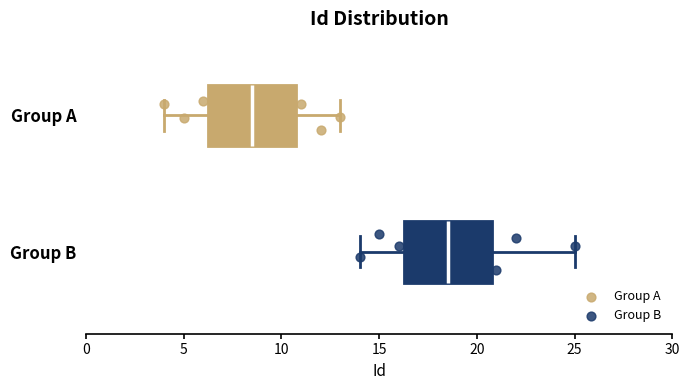

Which box has the furthest to the left median line?

Group A